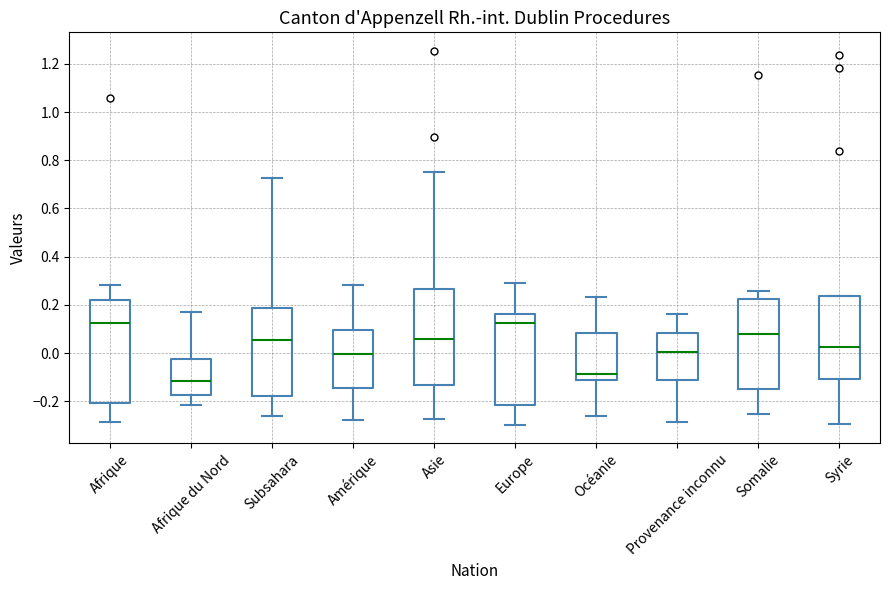

Reading left to right, read every box against the y-axis: the position of its median line, the range the box covers, and the ends of its whiskers. The values are not printed on the chart, so give them approximately, as read against the axis.

Afrique: median 0.12, box -0.20 to 0.22, whiskers -0.28 to 0.28
Afrique du Nord: median -0.12, box -0.18 to -0.02, whiskers -0.22 to 0.18
Subsahara: median 0.06, box -0.18 to 0.18, whiskers -0.26 to 0.72
Amérique: median 0.00, box -0.14 to 0.10, whiskers -0.28 to 0.28
Asie: median 0.06, box -0.14 to 0.26, whiskers -0.28 to 0.76
Europe: median 0.12, box -0.22 to 0.16, whiskers -0.30 to 0.30
Océanie: median -0.08, box -0.12 to 0.08, whiskers -0.26 to 0.24
Provenance inconnu: median 0.00, box -0.12 to 0.08, whiskers -0.28 to 0.16
Somalie: median 0.08, box -0.16 to 0.22, whiskers -0.26 to 0.26
Syrie: median 0.02, box -0.10 to 0.24, whiskers -0.30 to 0.24